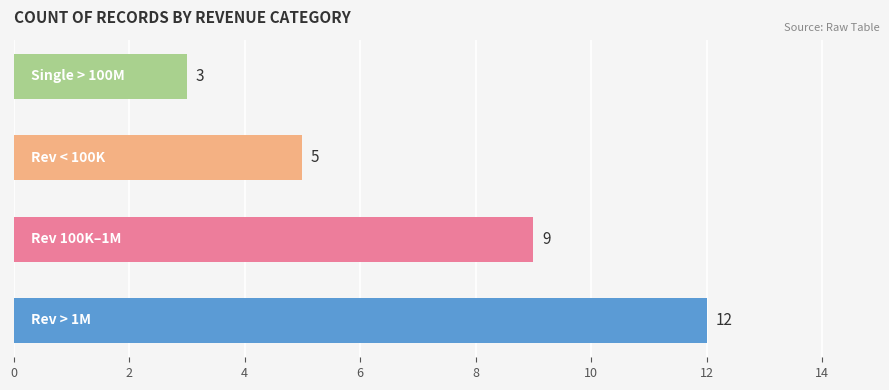

How many data points does each series have?

4